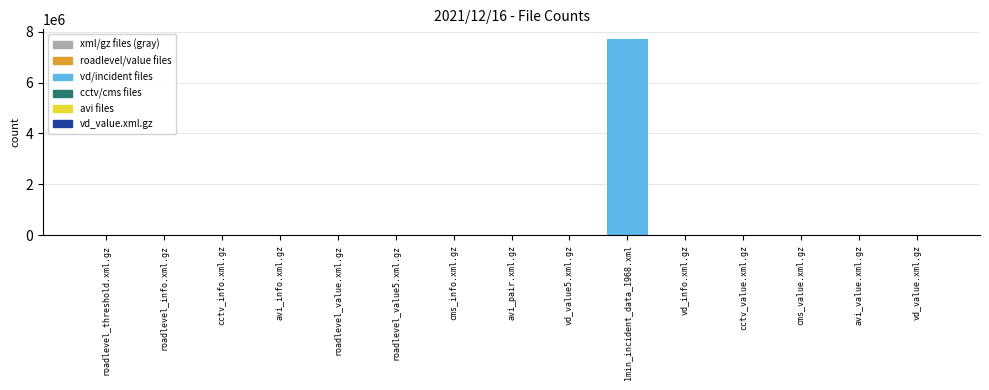

What is the change in value from roadlevel_info.xml.gz to avi_info.xml.gz?

-6736